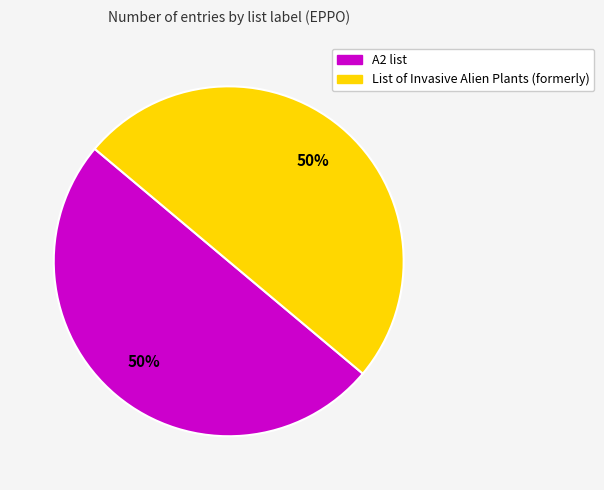

Count the number of slices in the pie.

2